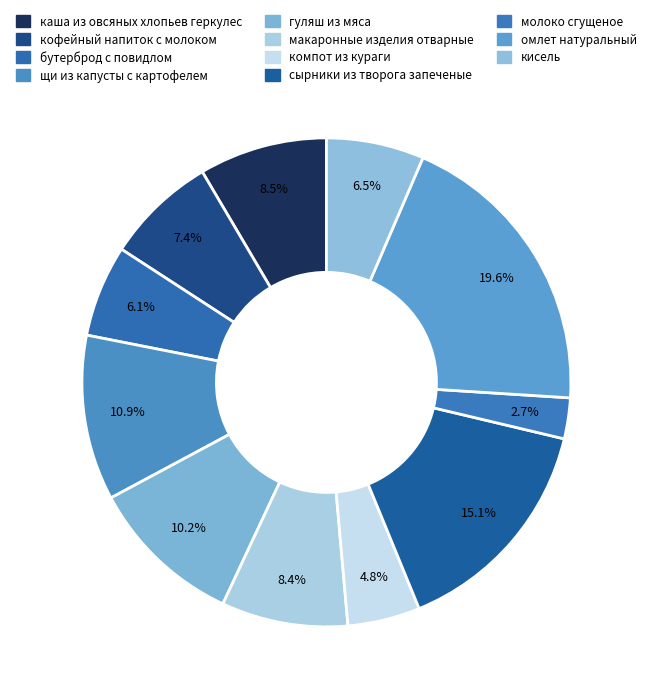

What percentage is NOT represented by компот из кураги?

95.2%